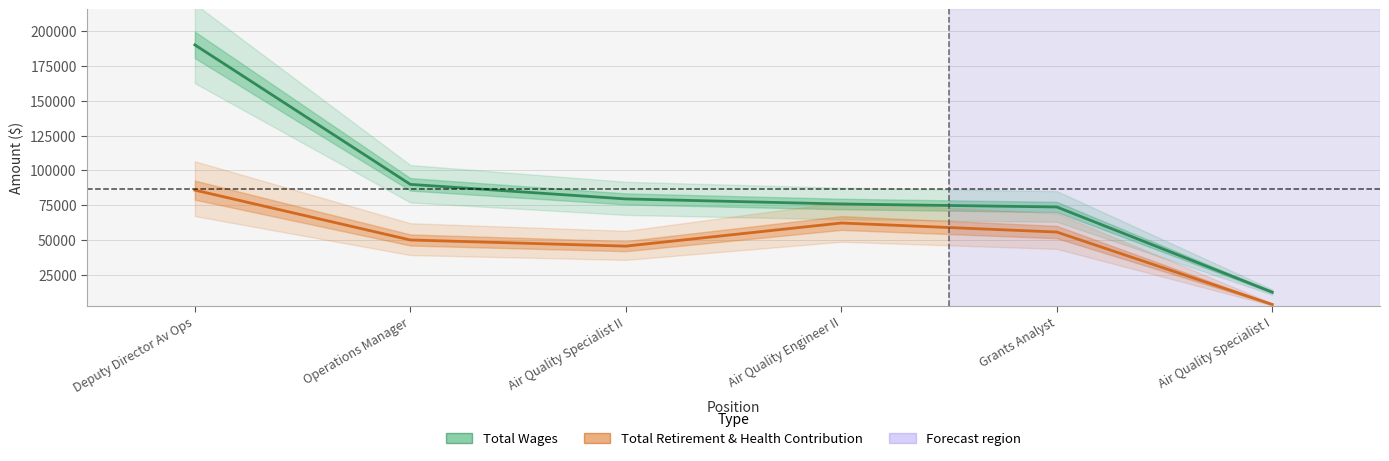

Reading left to right, what are all the values shown in this chart?

Total Wages: 190283	89876	79405	75745	73607	12282
Total Retirement & Health Contribution: 85737	49850	45426	62065	55558	3423